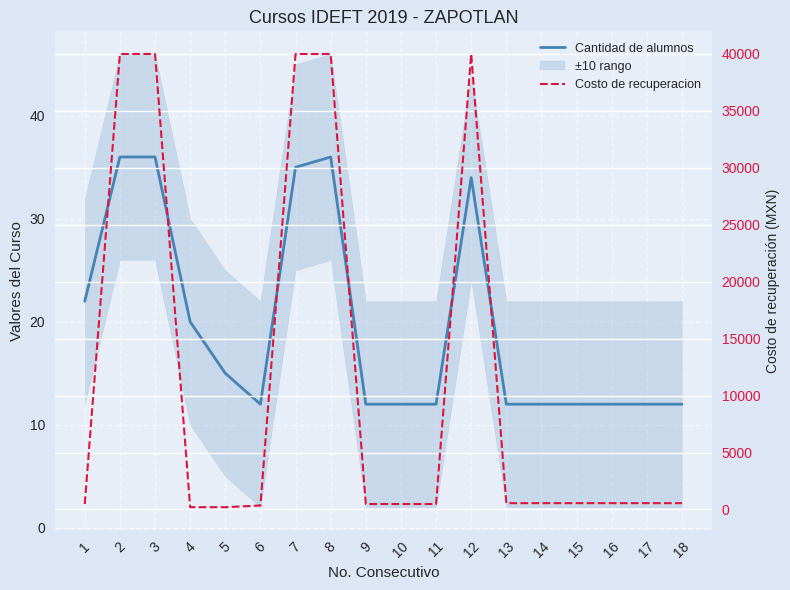

What is the sum of all Cantidad de alumnos values?

354.0